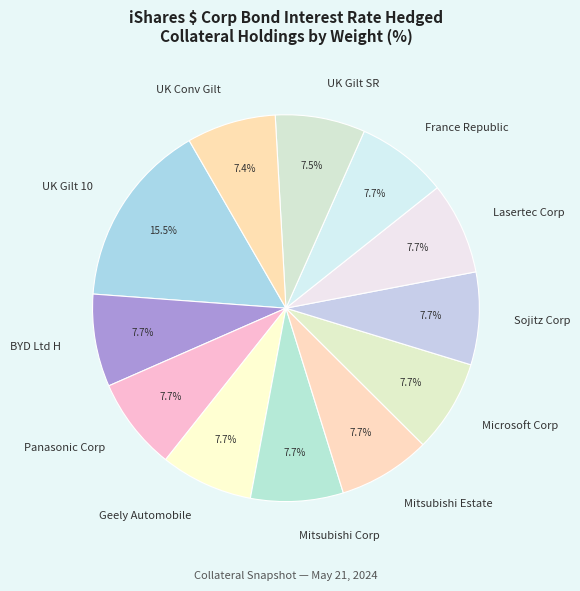

Is there any slice that represents more than half of the pie?

No